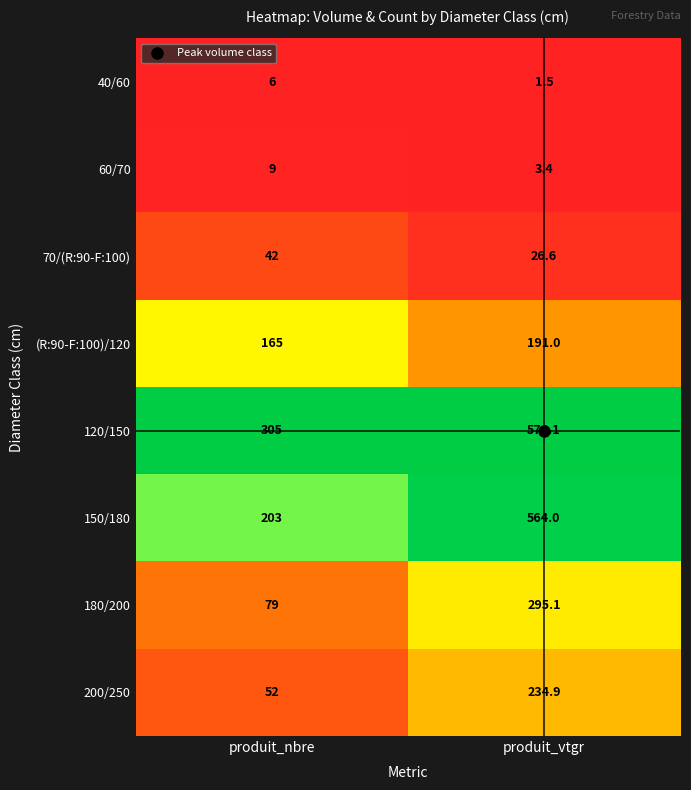

What is the spread (max minus min) of values at produit_nbre?

299.0